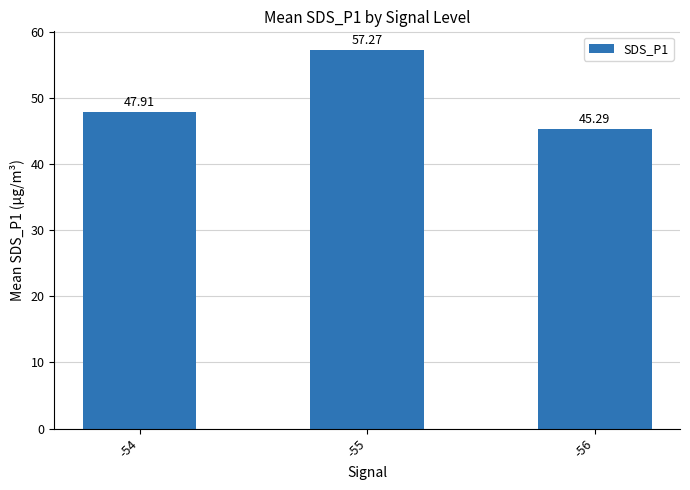

How many values are below 47?

1